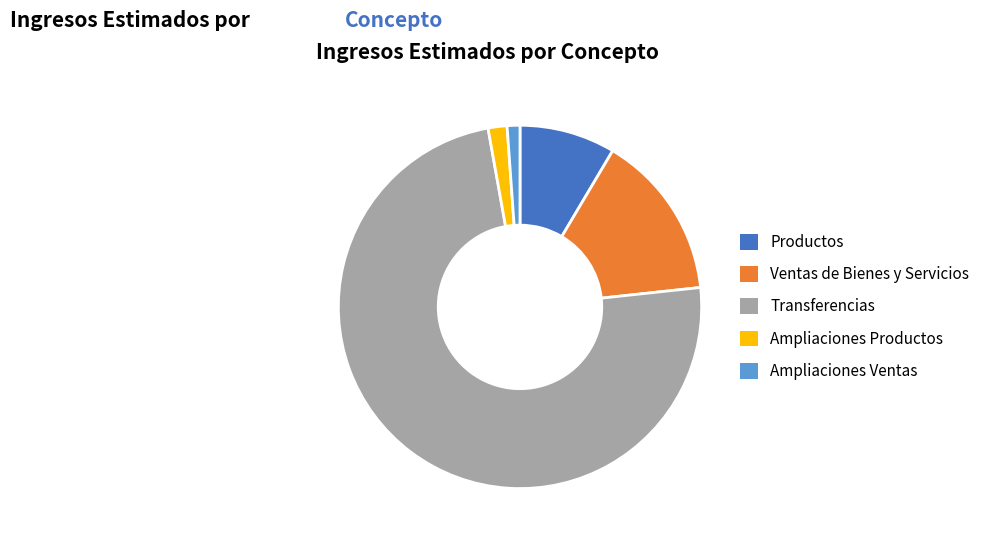

Is there any slice that represents more than half of the pie?

Yes